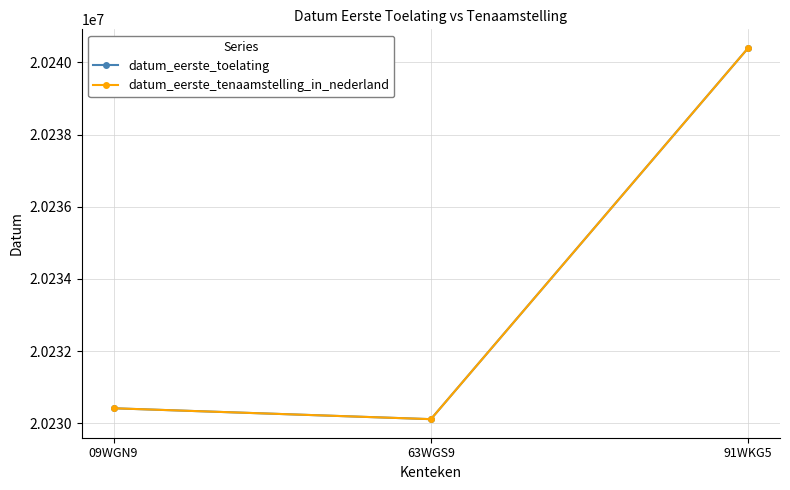

What are all the series names shown in the legend?

datum_eerste_toelating, datum_eerste_tenaamstelling_in_nederland